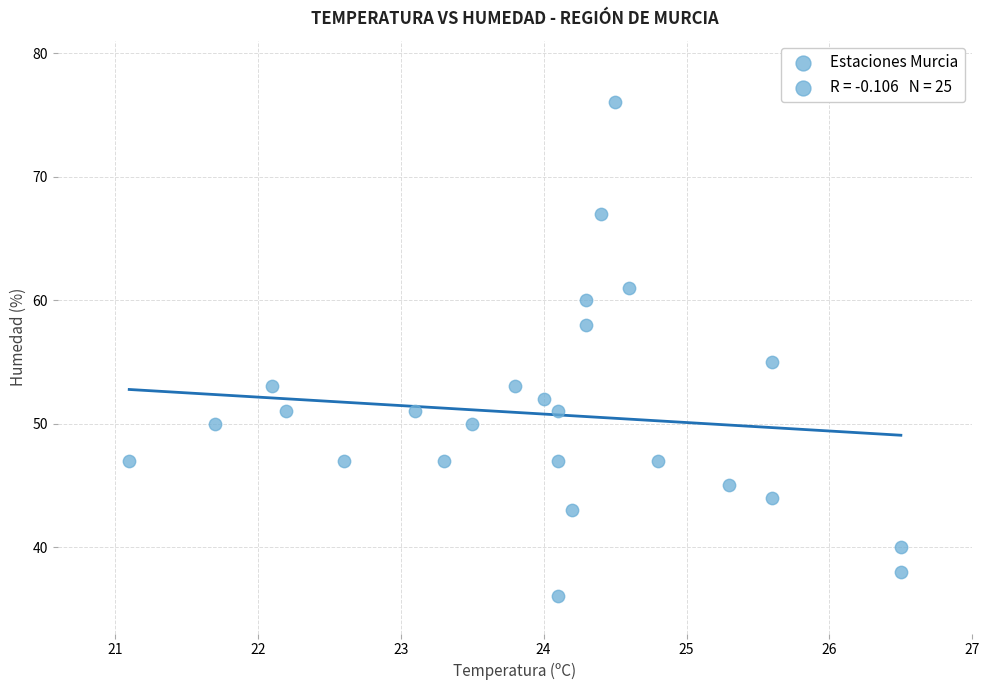

What Y value in the scatter plot is closest to 56?

55